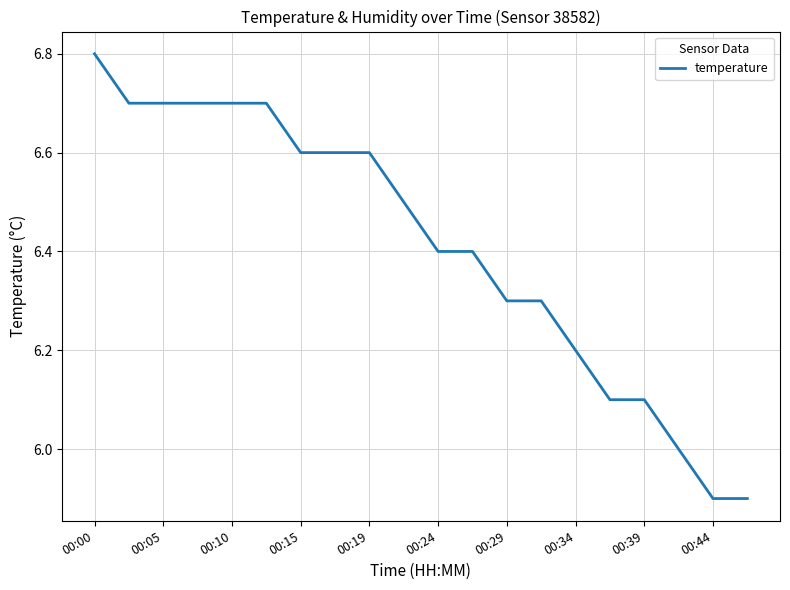

What is the smallest value displayed?

5.9